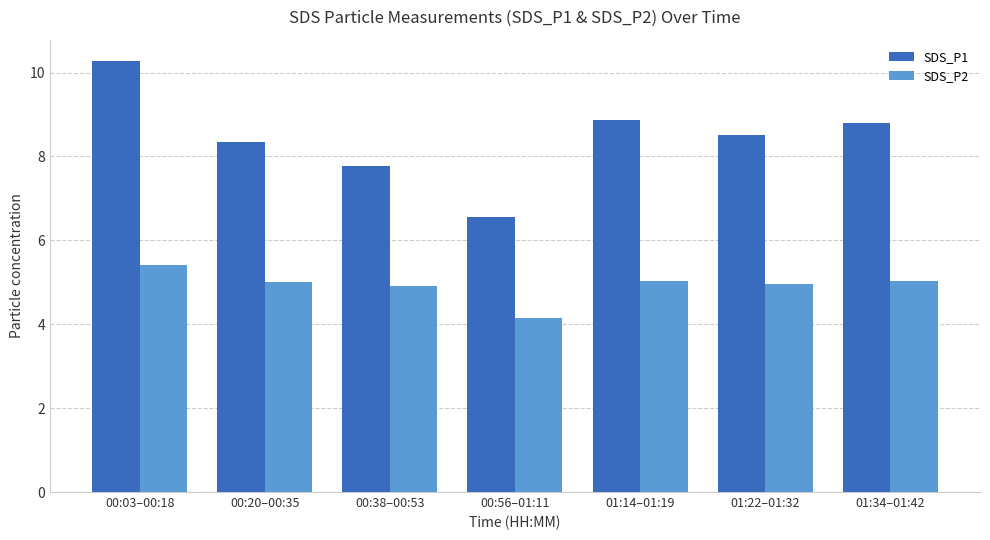

Which category has the lowest value across all series?

00:56–01:11